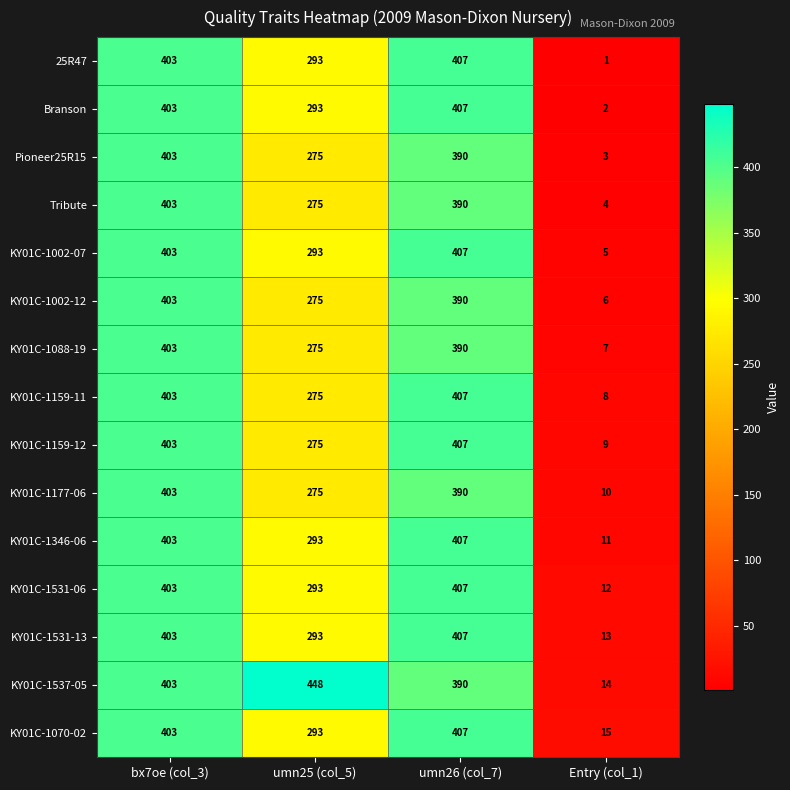

Which series changed the most between umn25 (col_5) and Entry (col_1)?

KY01C-1537-05